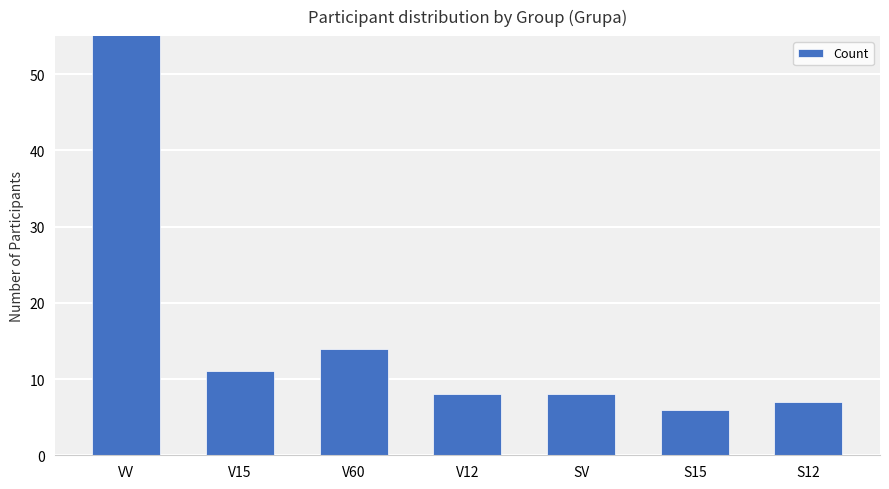

What is the value of the 7th bar from the left?

7